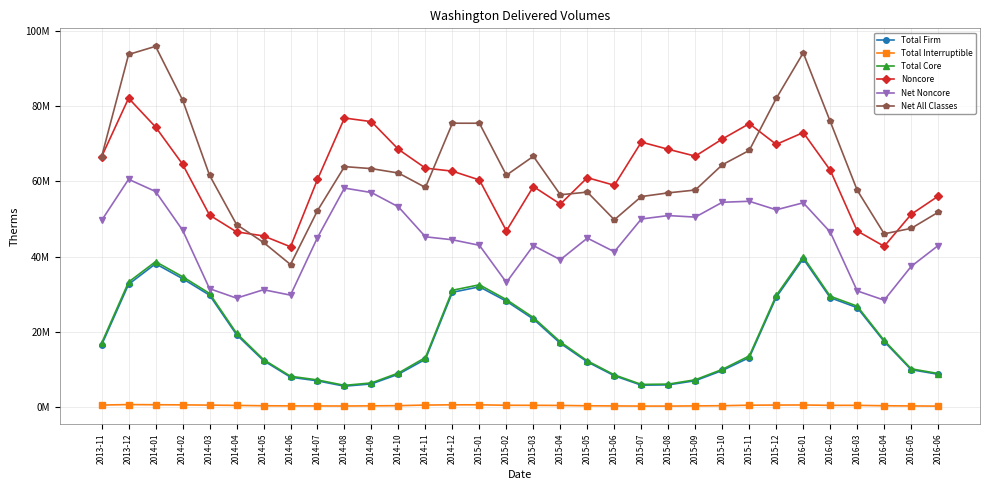

True or false: Total Core has more than 2 interior local peaks.

True